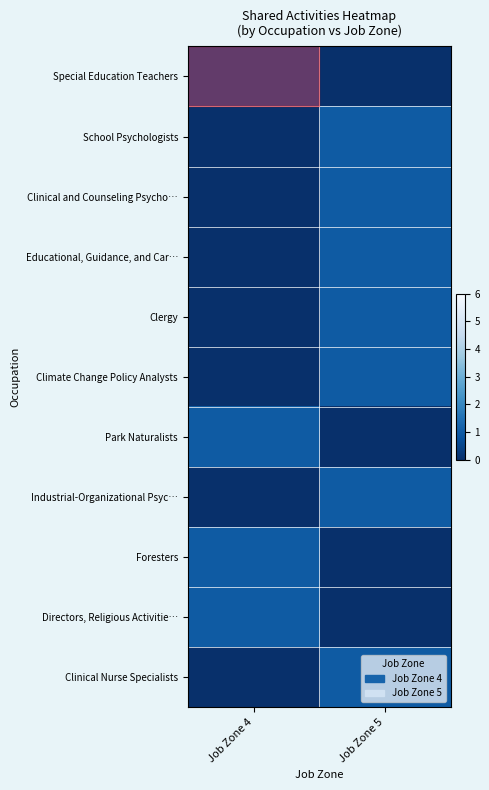

Which series changed the most between Job Zone 4 and Job Zone 5?

Special Education Teachers